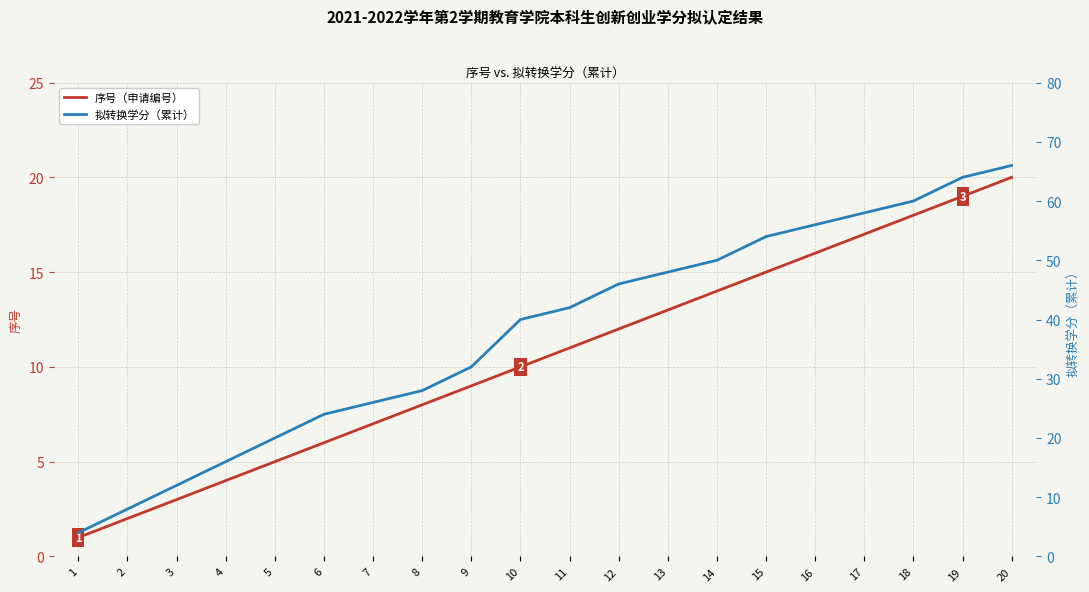

What is the difference between the maximum and minimum values in the 序号（申请编号） series?

19